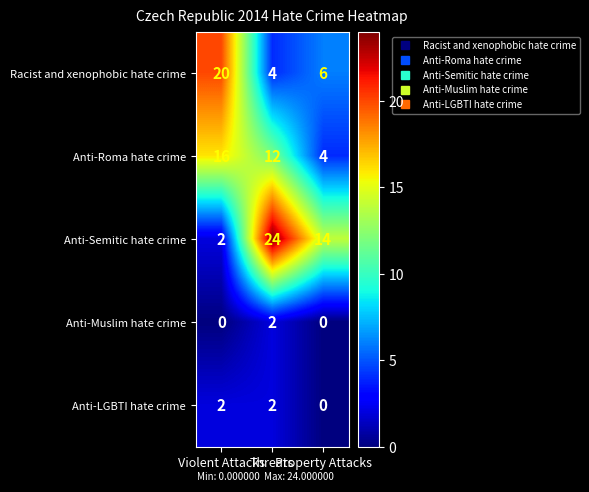

Between Violent Attacks and Property Attacks, which series saw the biggest shift?

Racist and xenophobic hate crime